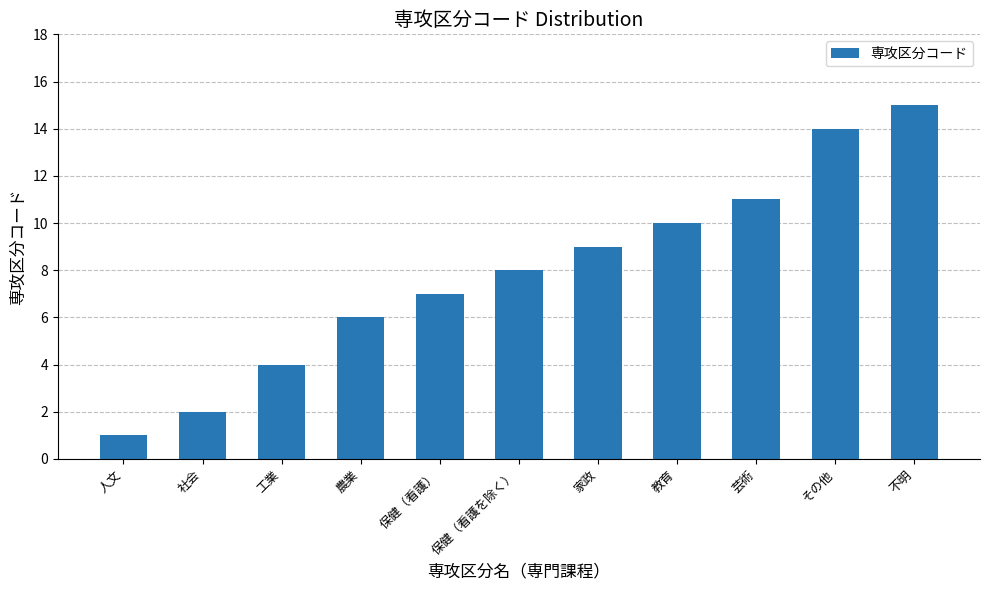

Which has a higher value, その他 or 保健（看護）?

その他